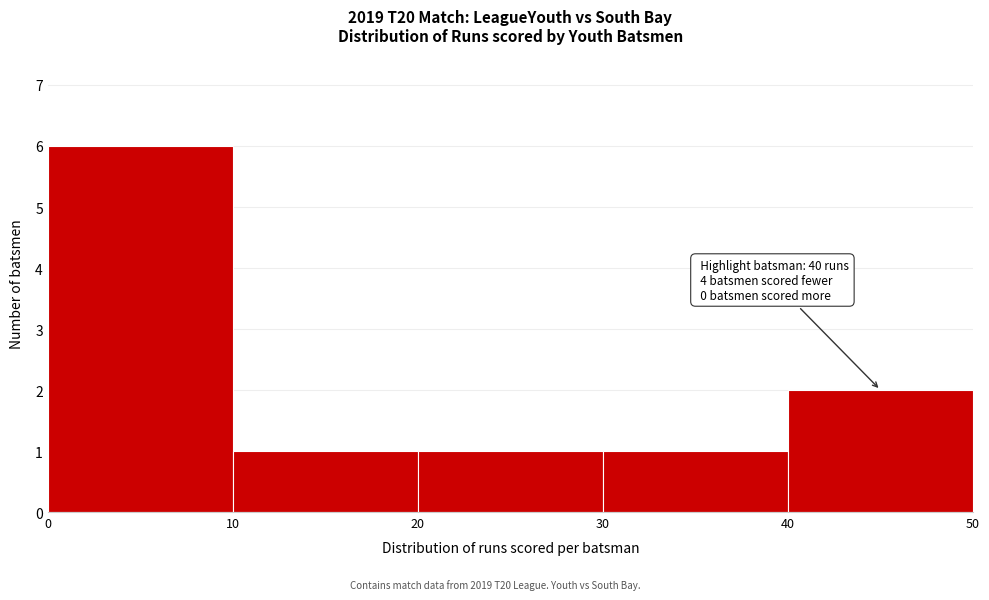

Over which range of the x-axis is the bar tallest?

0 to 10